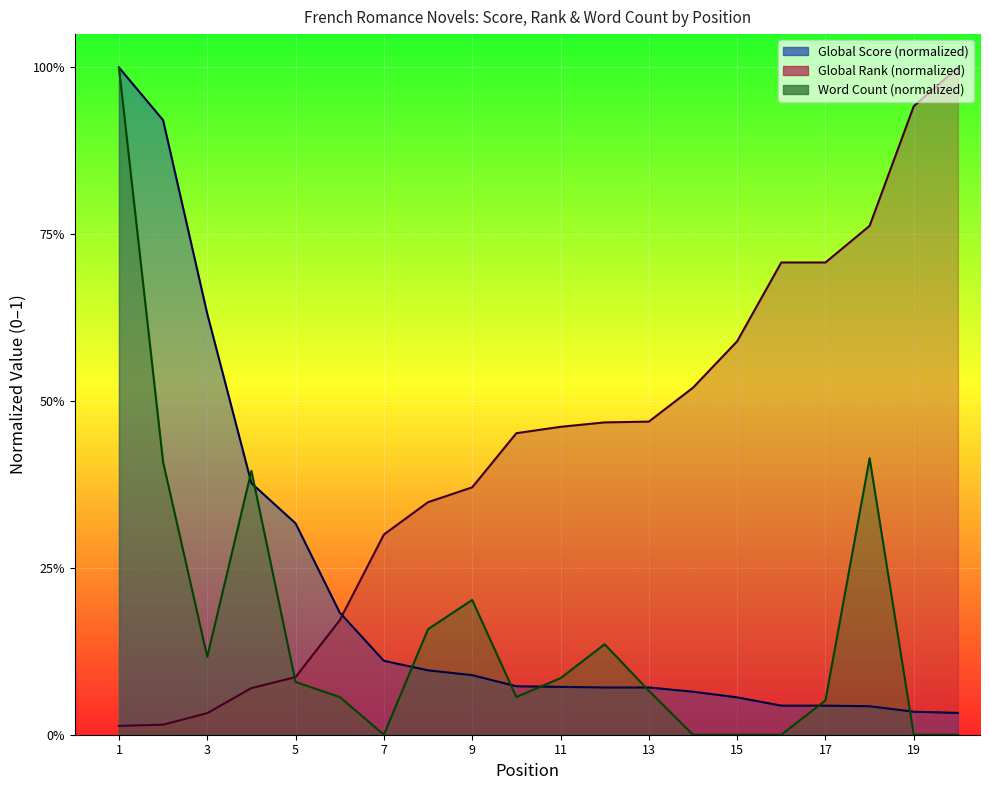

What are all the series names shown in the legend?

Global Score, Global Rank, Word Count